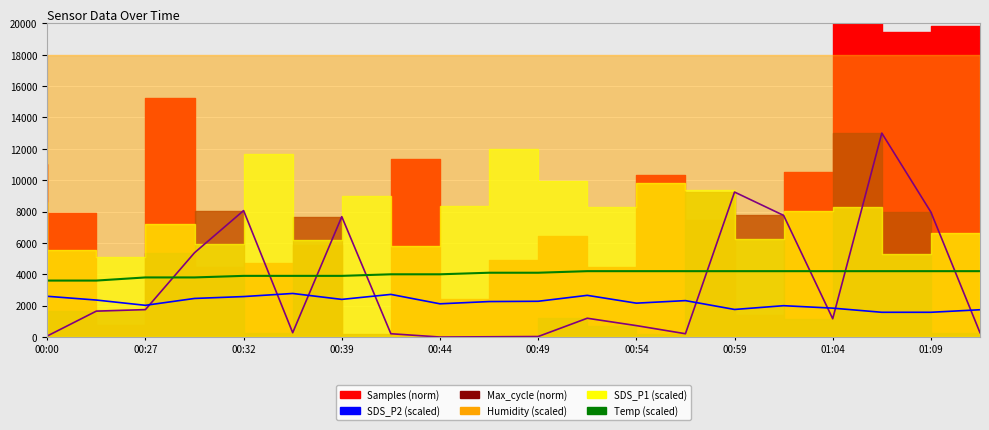

How many times do Max_cycle line and SDS_P2 (scaled) cross each other?

8